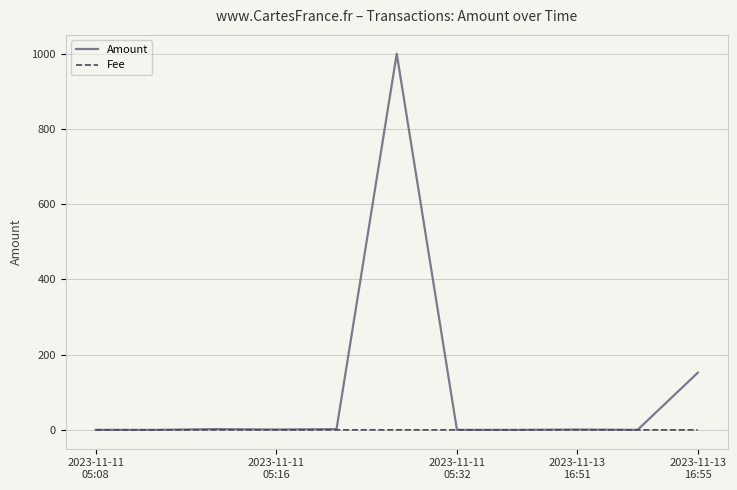

Which series has the largest total across all categories?

Amount